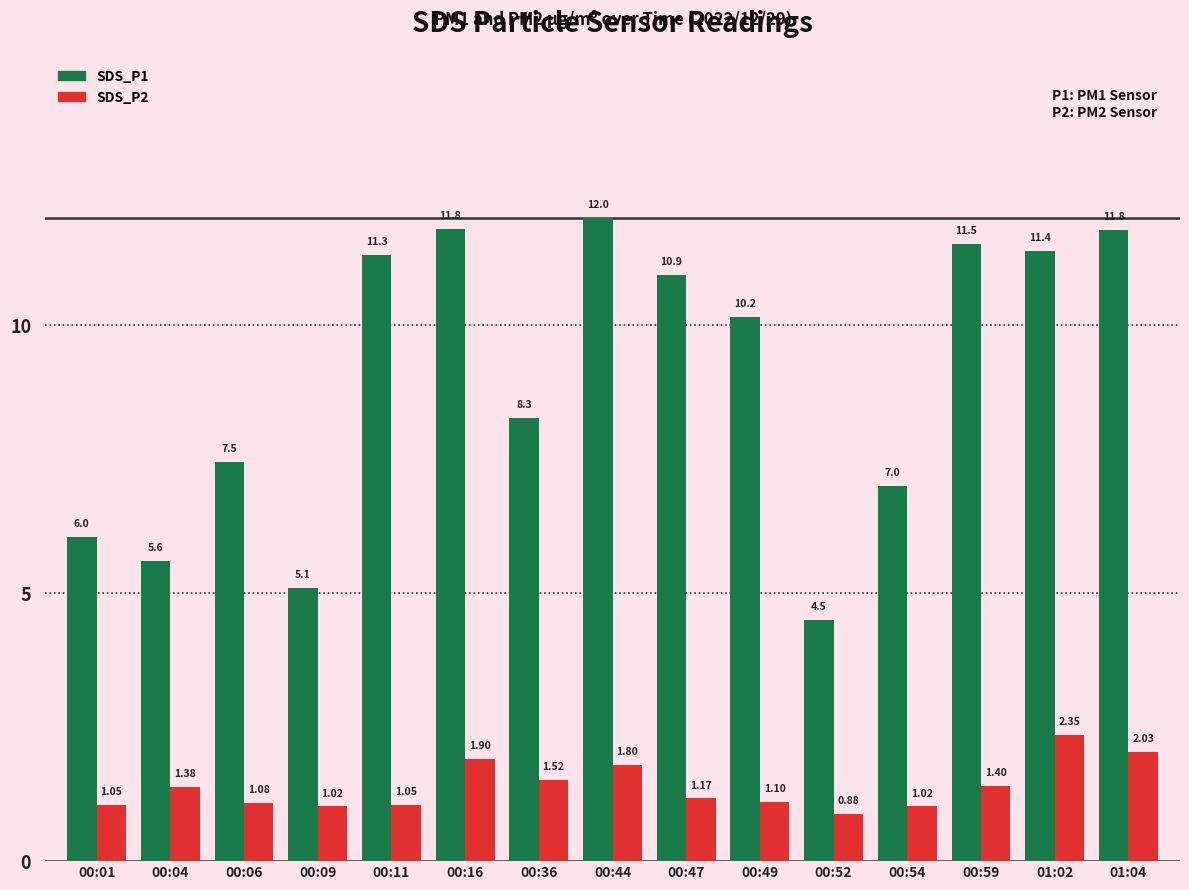

What is the sum of all SDS_P2 values?

20.8